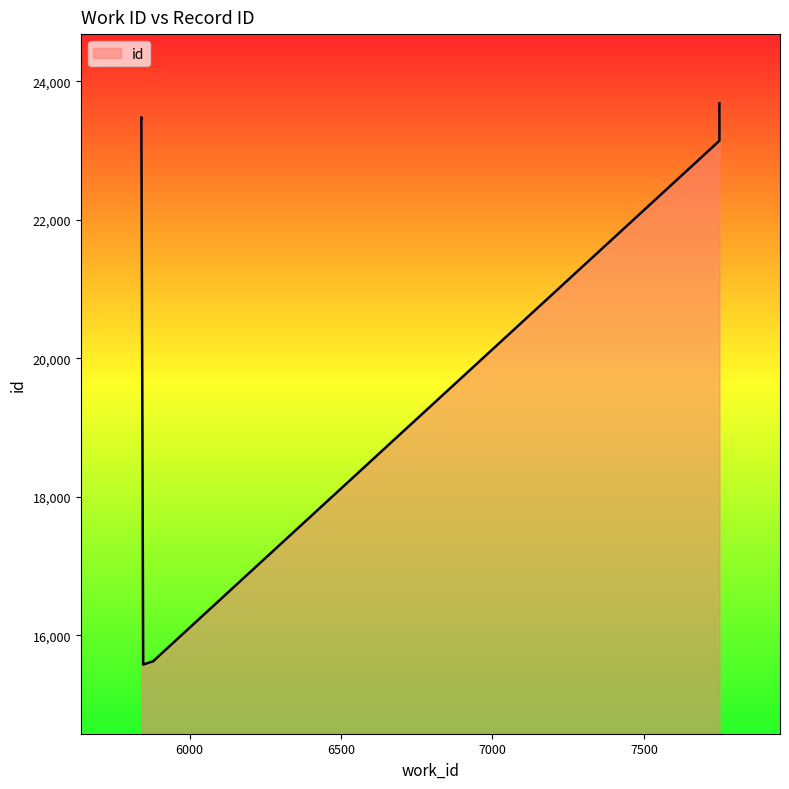

Does the chart display data point markers on the line(s)?

No